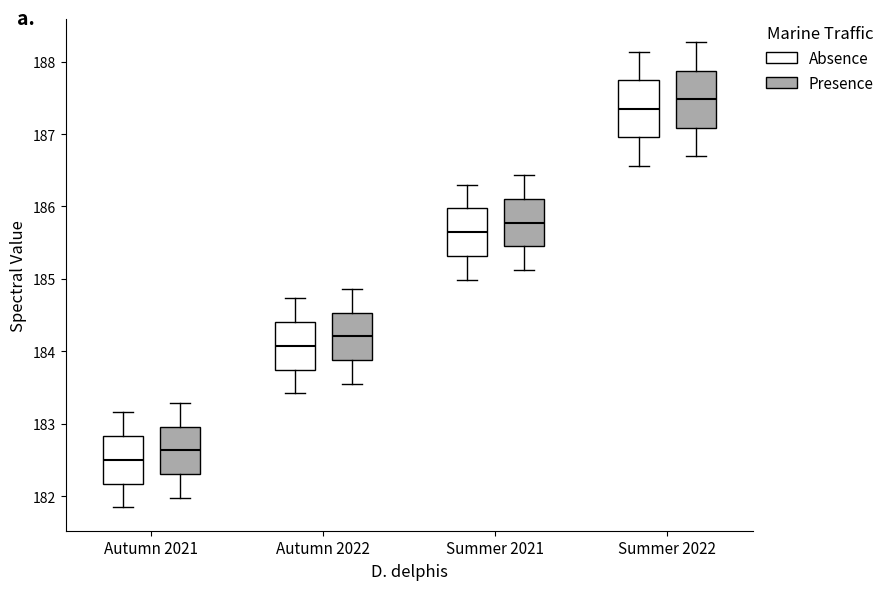

Reading left to right, transcribe this box plot: for each box, give where its median line is, the range the box spans, and where its two whiskers end, as read against the y-axis. The values are not printed on the chart, so give them approximately, as read against the axis.

Autumn 2021 (Absence): median 182.5, box 182.2 to 182.8, whiskers 181.8 to 183.2
Autumn 2021 (Presence): median 182.6, box 182.3 to 183.0, whiskers 182.0 to 183.3
Autumn 2022 (Absence): median 184.1, box 183.7 to 184.4, whiskers 183.4 to 184.7
Autumn 2022 (Presence): median 184.2, box 183.9 to 184.5, whiskers 183.5 to 184.9
Summer 2021 (Absence): median 185.6, box 185.3 to 186.0, whiskers 185.0 to 186.3
Summer 2021 (Presence): median 185.8, box 185.4 to 186.1, whiskers 185.1 to 186.4
Summer 2022 (Absence): median 187.3, box 187.0 to 187.7, whiskers 186.6 to 188.1
Summer 2022 (Presence): median 187.5, box 187.1 to 187.9, whiskers 186.7 to 188.3